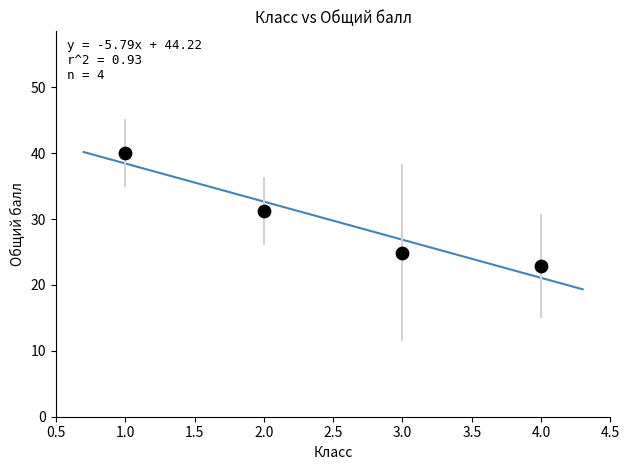

What is the range of Y values (max minus min)?

17.2